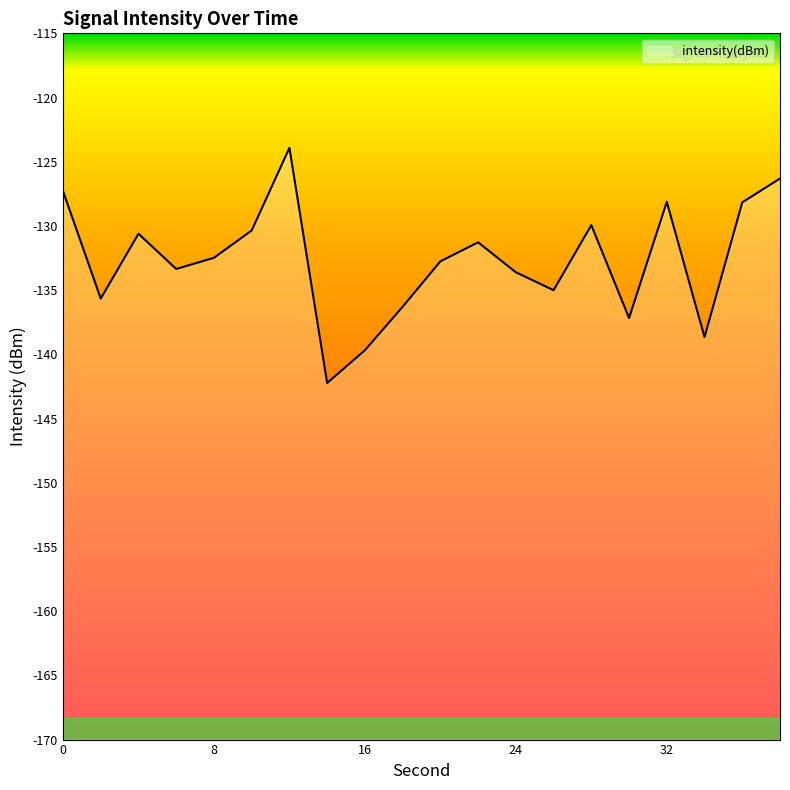

Count the number of data series in this chart.

1